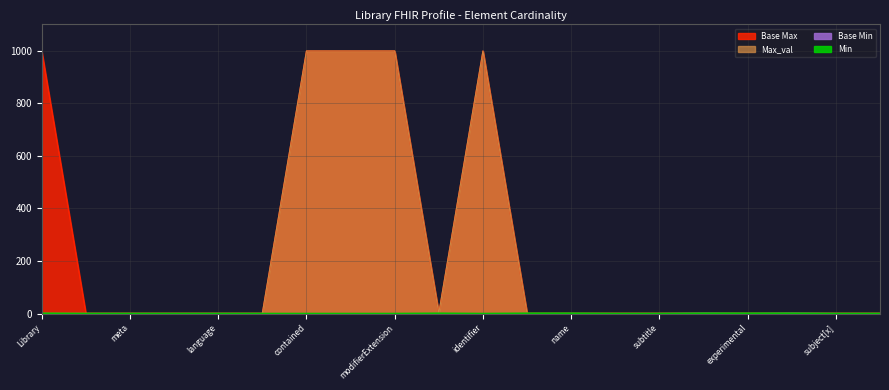

Count the Min values in the range 0 to 1.

20